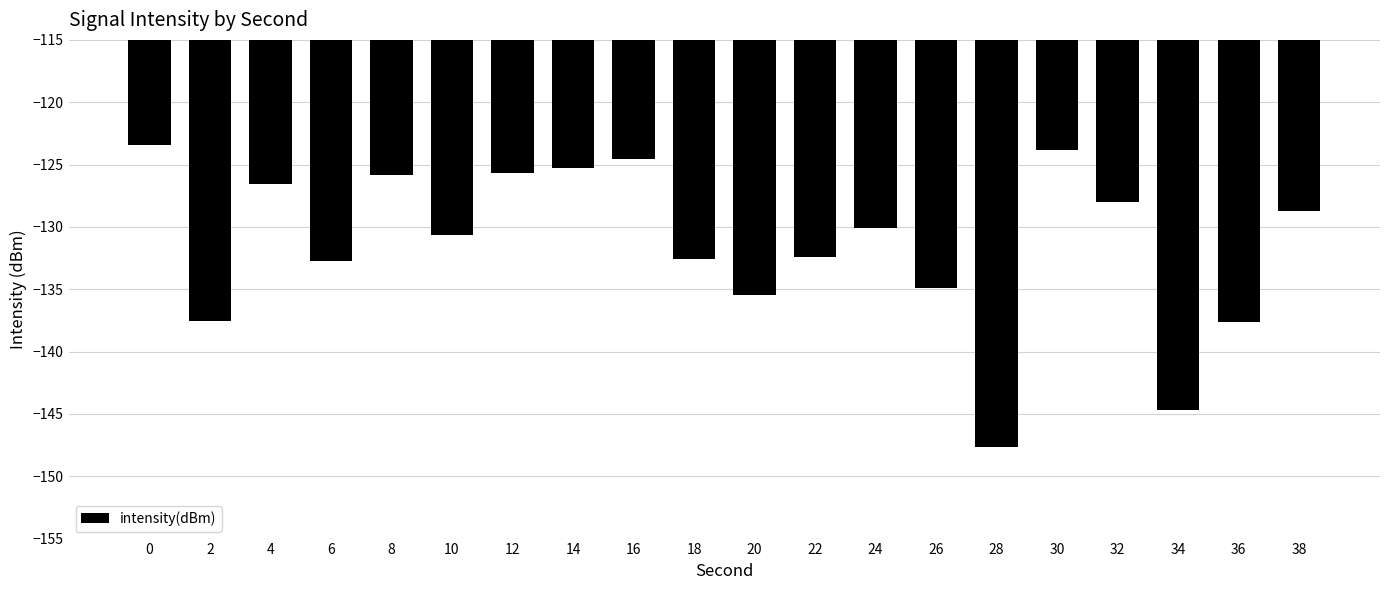

At which category does the chart reach its minimum across all series?

28